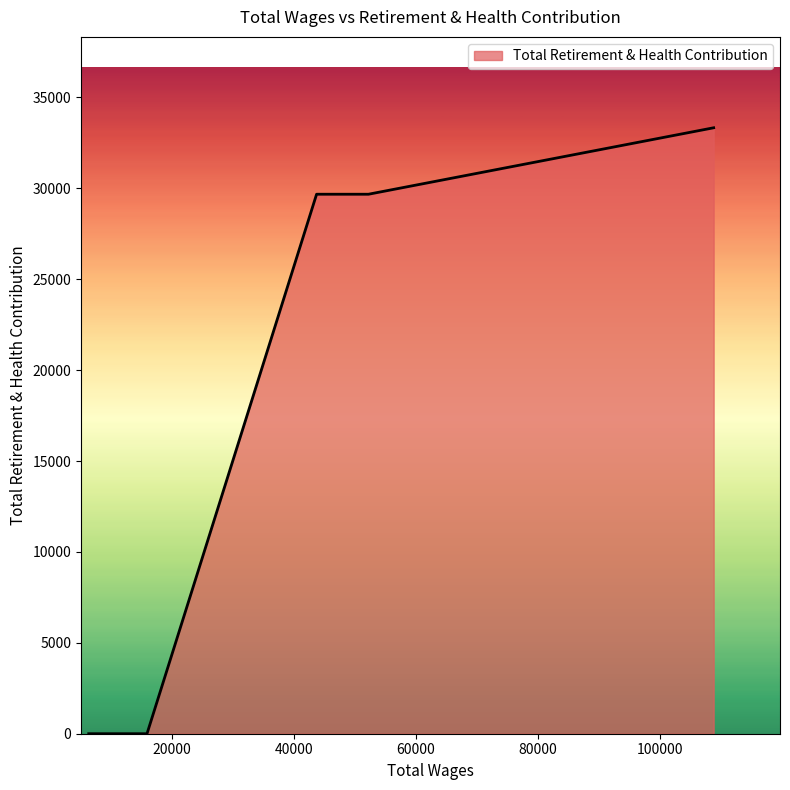

What is the greatest value displayed?

33329